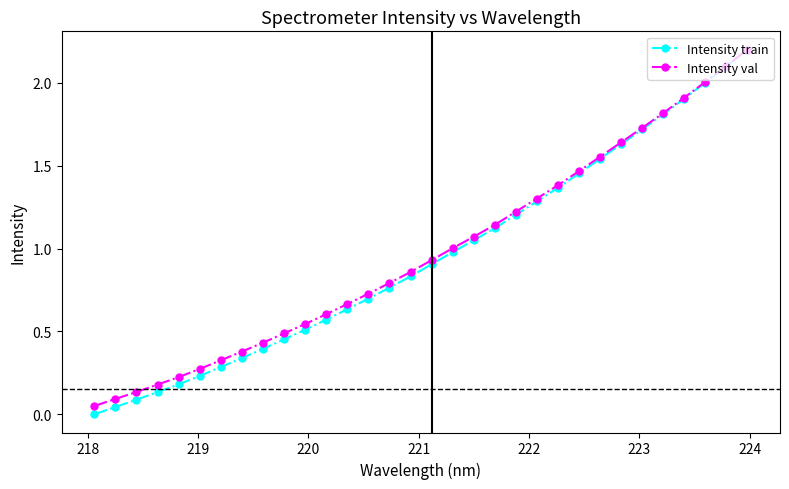

True or false: Intensity val has more than 2 interior local peaks.

False